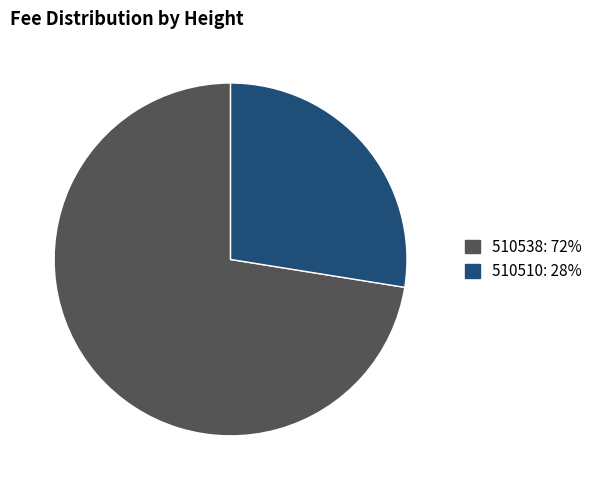

Which category has the smallest portion of the pie?

510510